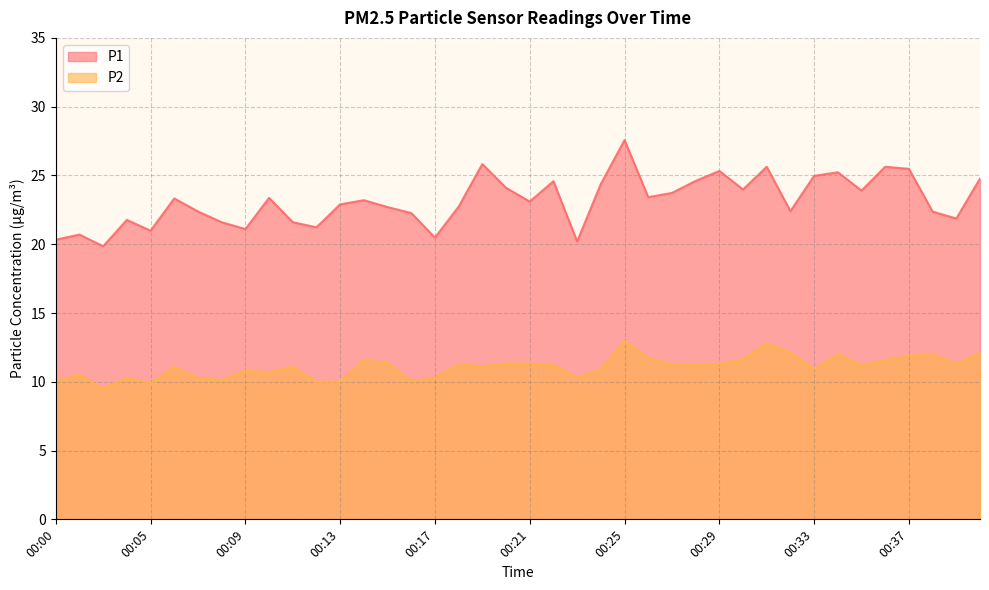

List the series in order of their overall mean, lowest first.

P2, P1